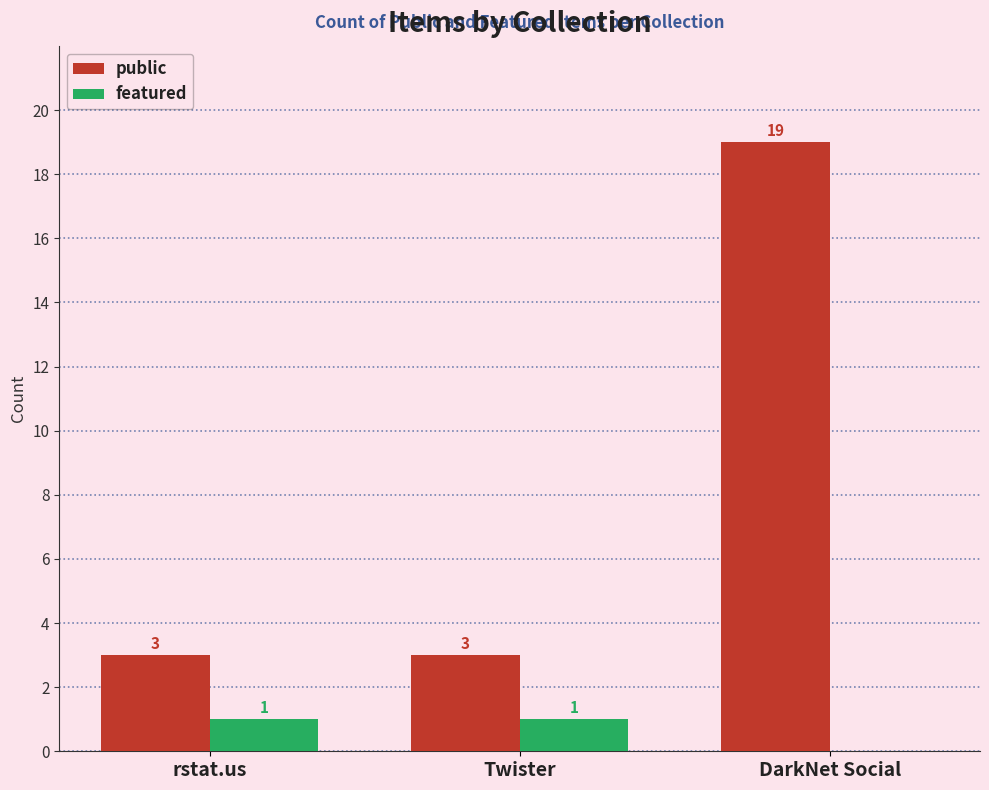

Count the number of data series in this chart.

2